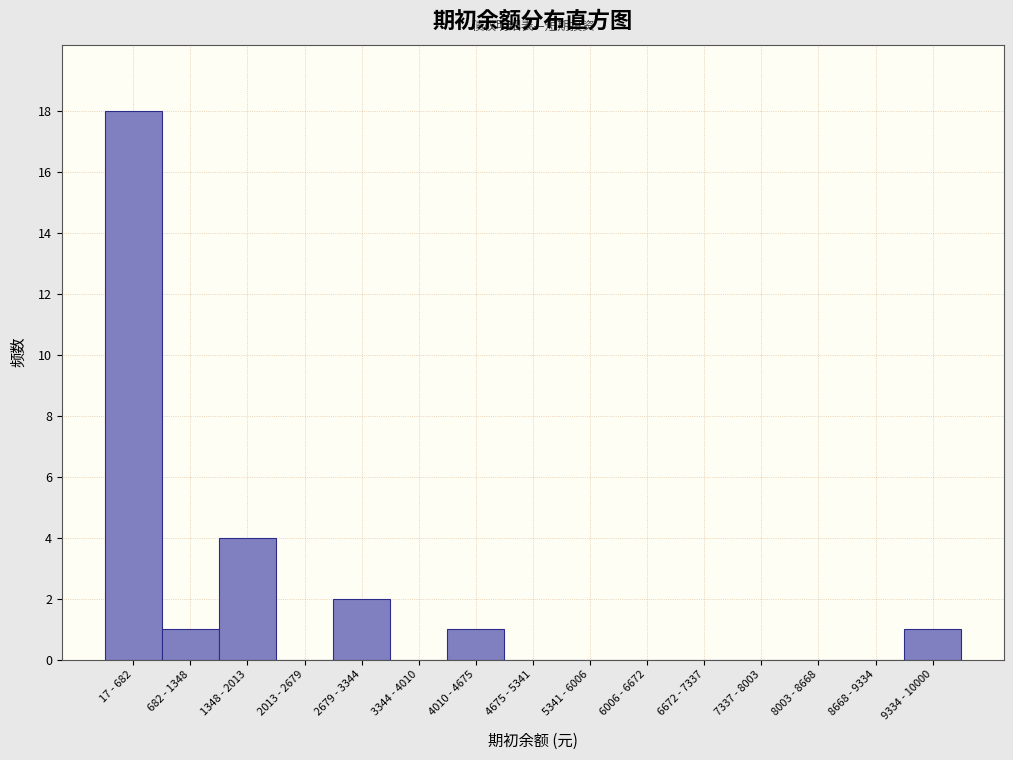

Reading left to right, transcribe all the data shown in this chart.

17 - 682=18	682 - 1348=1	1348 - 2013=4	2013 - 2679=0	2679 - 3344=2	3344 - 4010=0	4010 - 4675=1	4675 - 5341=0	5341 - 6006=0	6006 - 6672=0	6672 - 7337=0	7337 - 8003=0	8003 - 8668=0	8668 - 9334=0	9334 - 10000=1